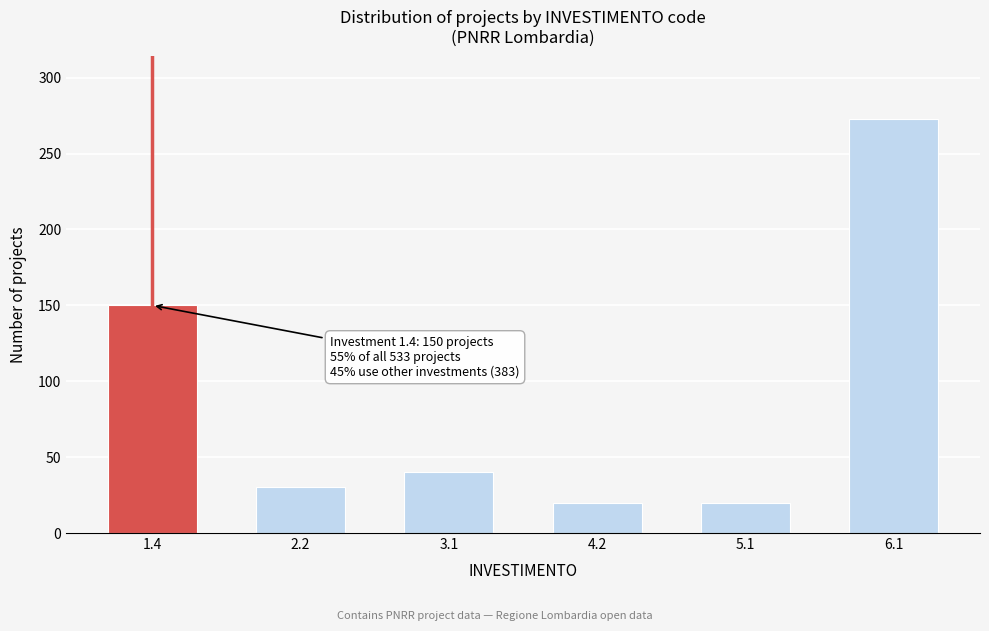

Reading left to right, list all the values displayed in this chart.

150	30	40	20	20	273